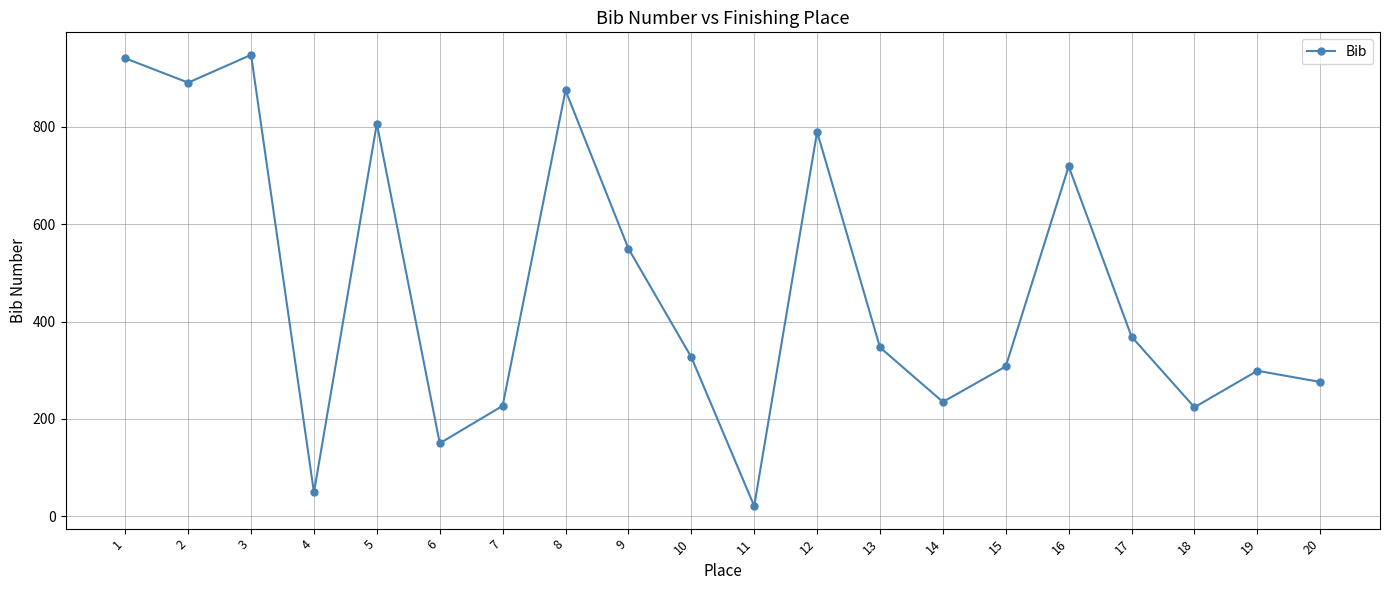

What is the minimum value shown in the chart?

21